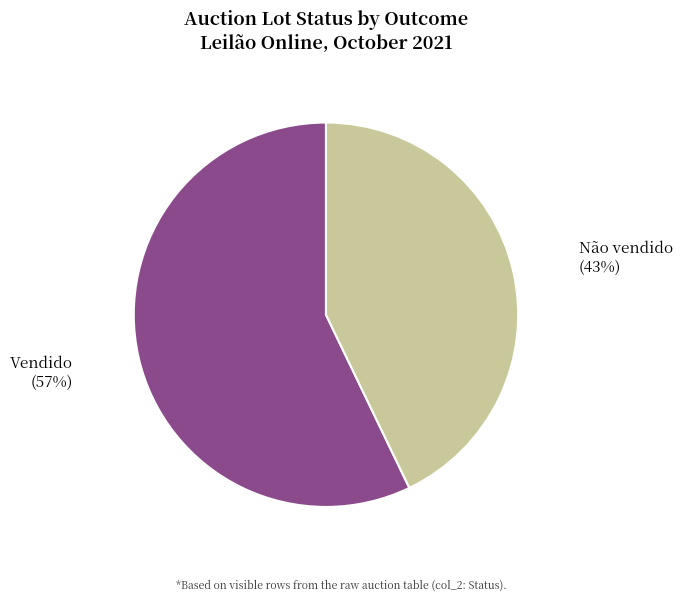

True or false: Não vendido accounts for 29% of the total.

False